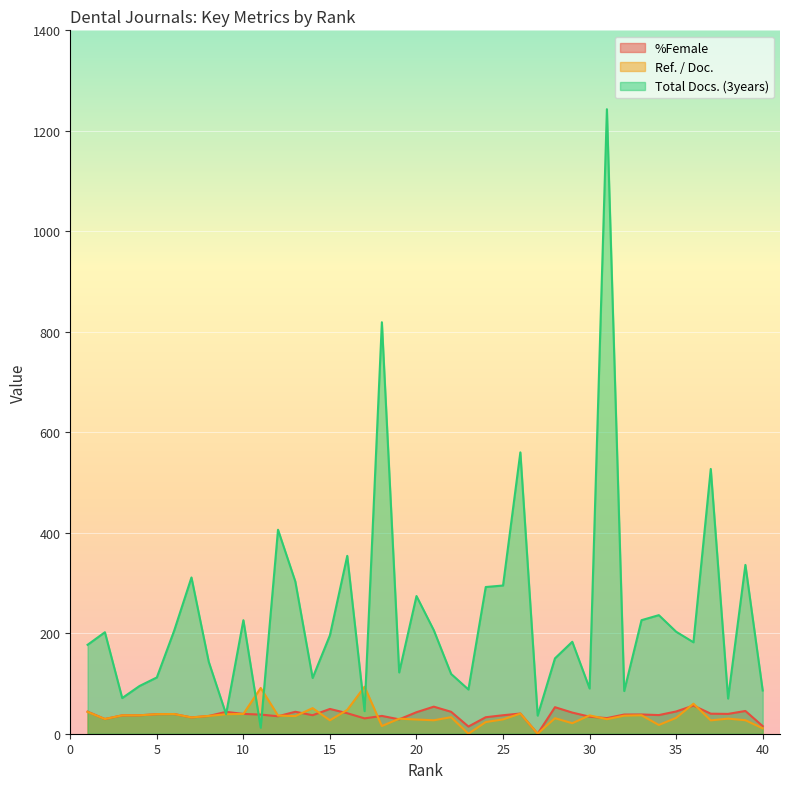

Rank the series at 6 from highest to lowest value.

Total Docs. (3years), %Female, Ref. / Doc.